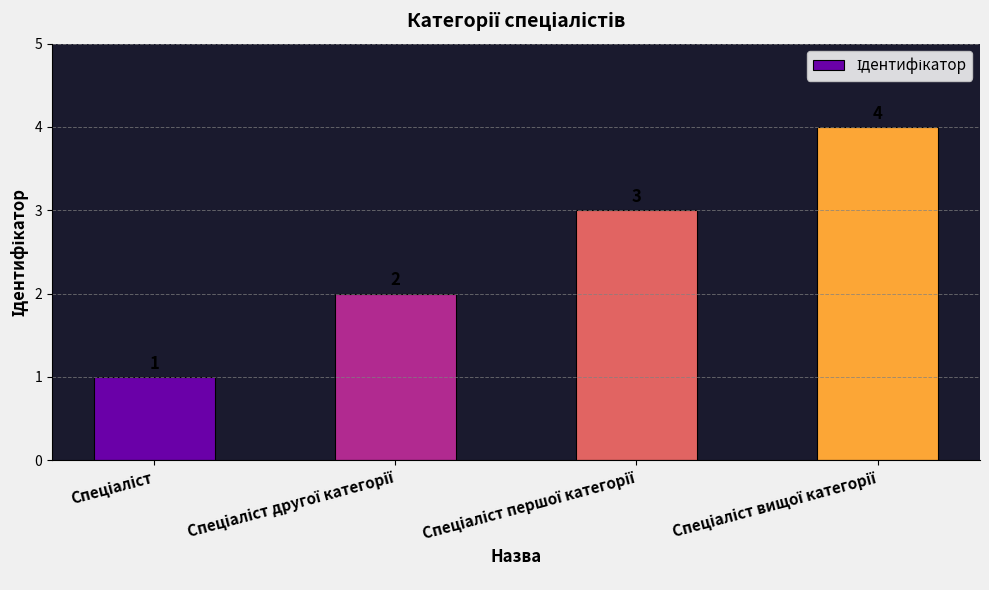

Count the values in the range 2 to 4.

3